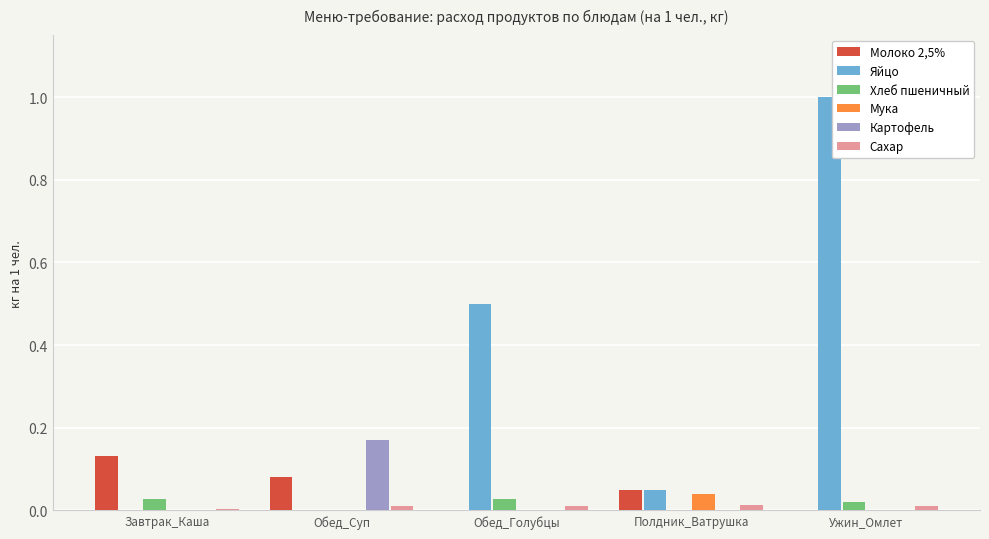

Is it true that Хлеб пшеничный equals 0.0 at Обед_Суп?

True